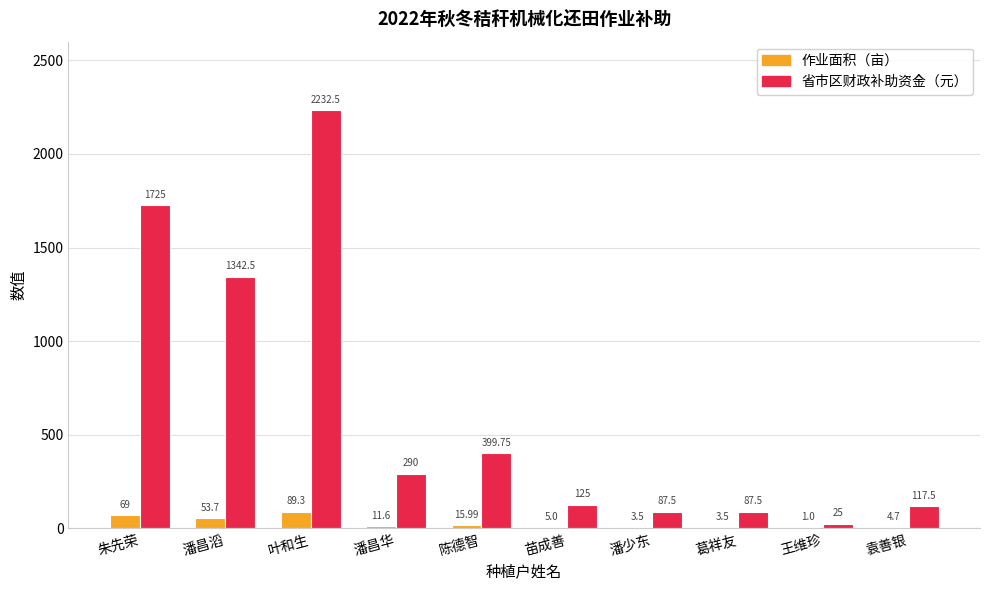

Reading right to left, list all the values displayed in this chart.

作业面积（亩）: 4.7	1.0	3.5	3.5	5.0	16.0	11.6	89.3	53.7	69.0
省市区财政补助资金（元）: 117.5	25.0	87.5	87.5	125.0	399.8	290.0	2232.5	1342.5	1725.0